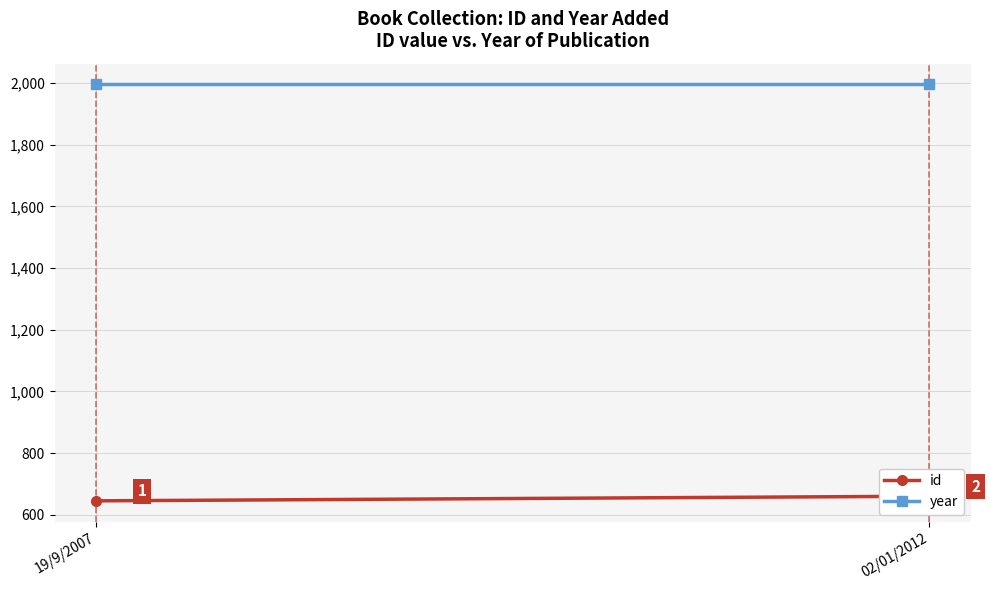

Reading left to right, what are all the values shown in this chart?

id: 645	660
year: 1995	1995